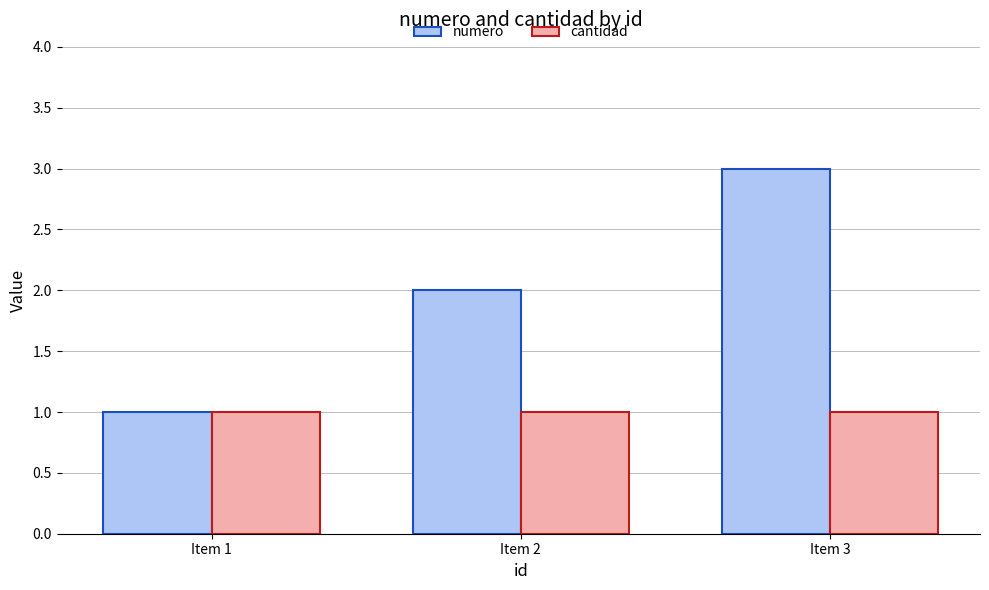

At Item 3, list the series in order from largest to smallest.

numero, cantidad